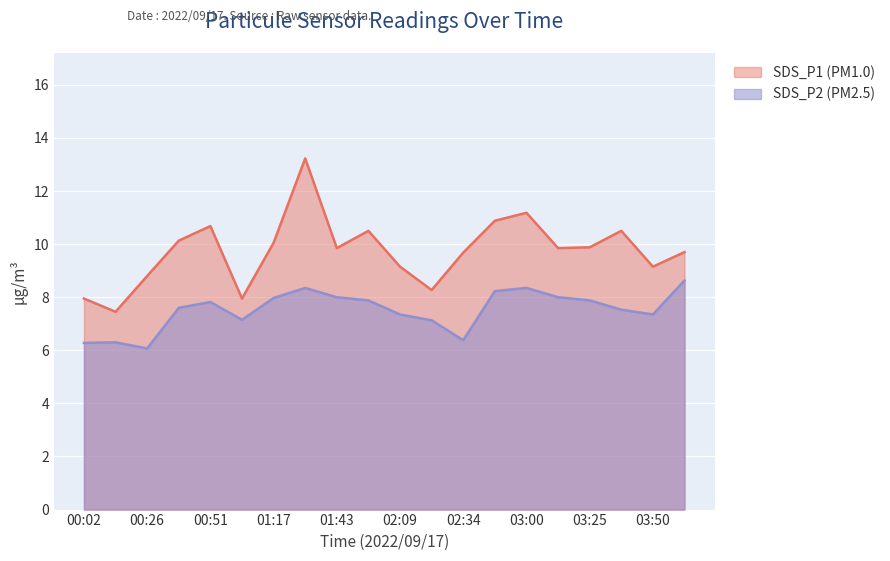

Rank the categories by SDS_P2 value from lowest to highest.

00:26, 00:02, 00:14, 02:34, 02:21, 01:04, 02:09, 03:50, 03:37, 00:39, 00:51, 01:56, 03:25, 01:17, 01:43, 03:12, 02:47, 01:29, 03:00, 04:03